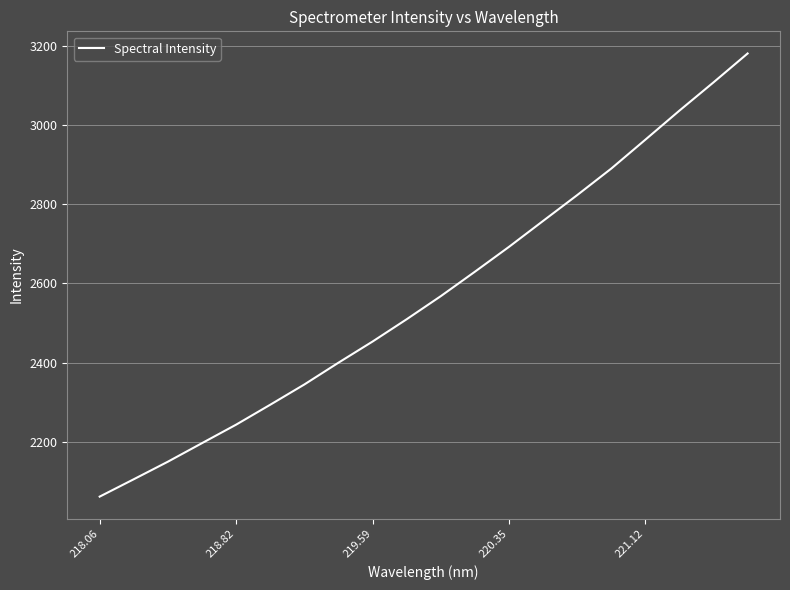

What is the difference between the maximum and minimum values?

1120.2